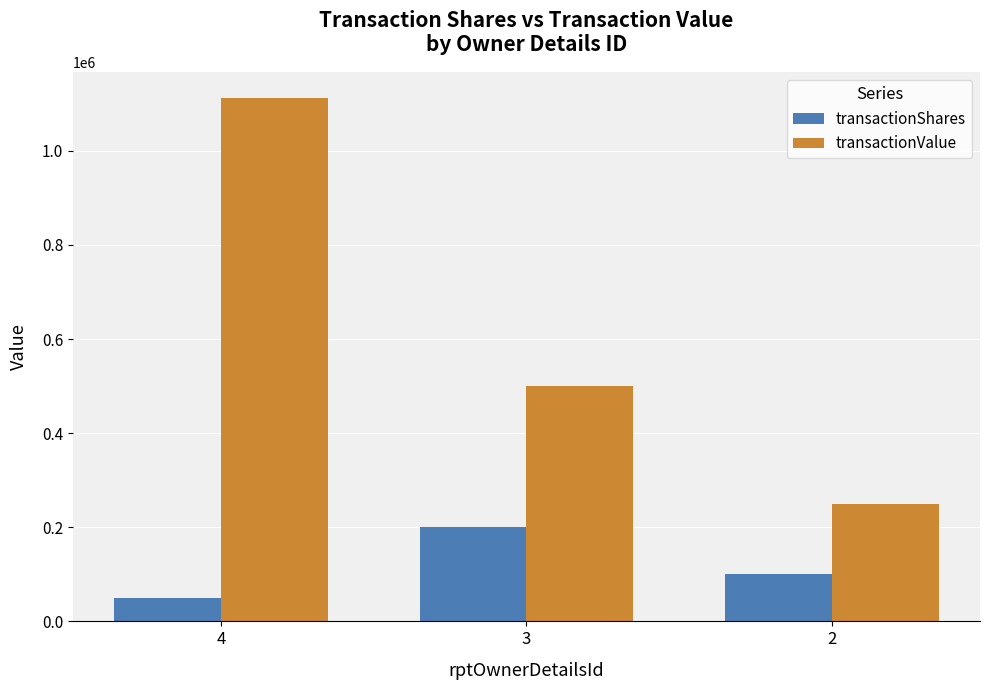

Rank the series by their average value, from lowest to highest.

transactionShares, transactionValue